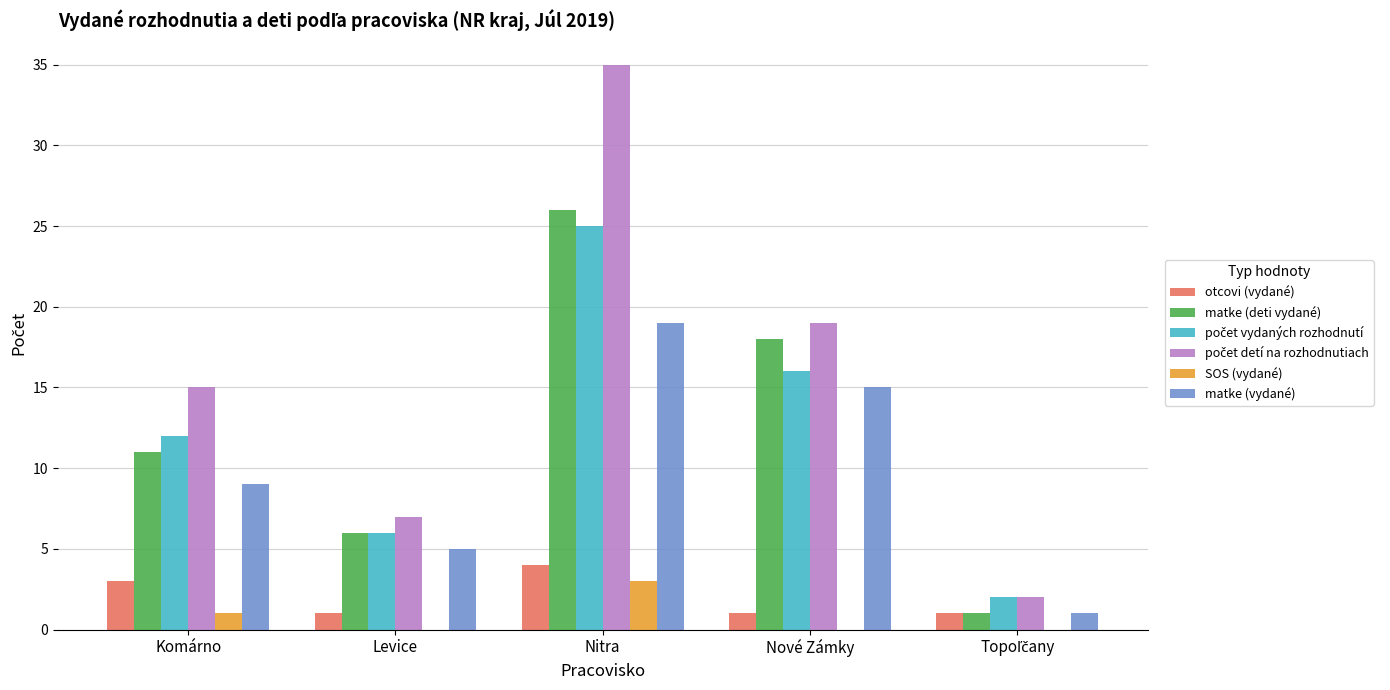

What is the approximate value of otcovi (vydané) at Komárno?

3